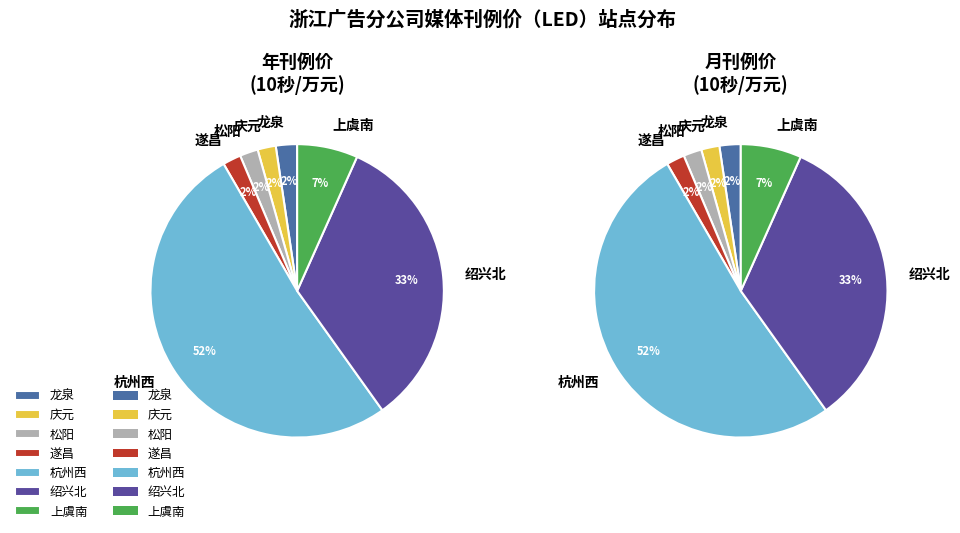

The 松阳 slice represents 2% of the pie. True or false?

True